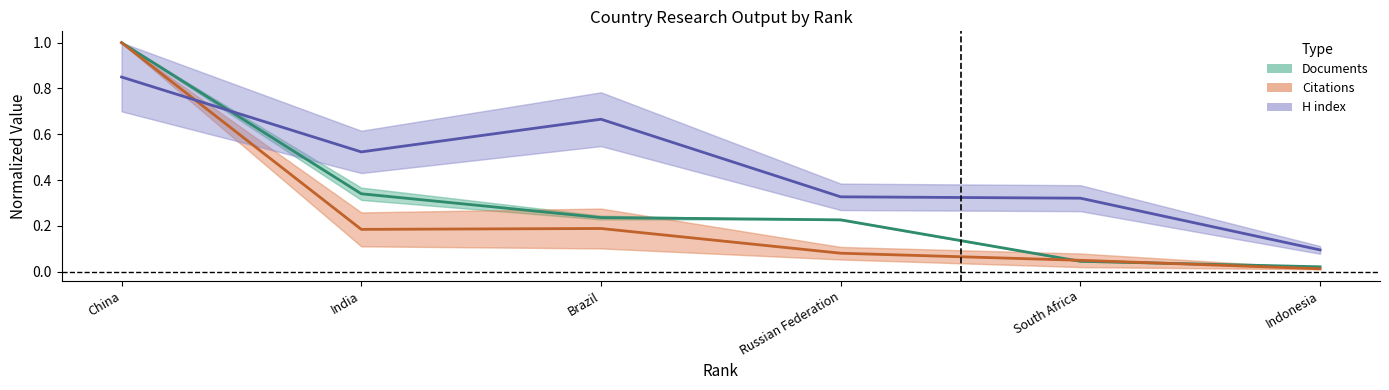

How many intersections are there between H index (mid) and Documents (mid)?

1